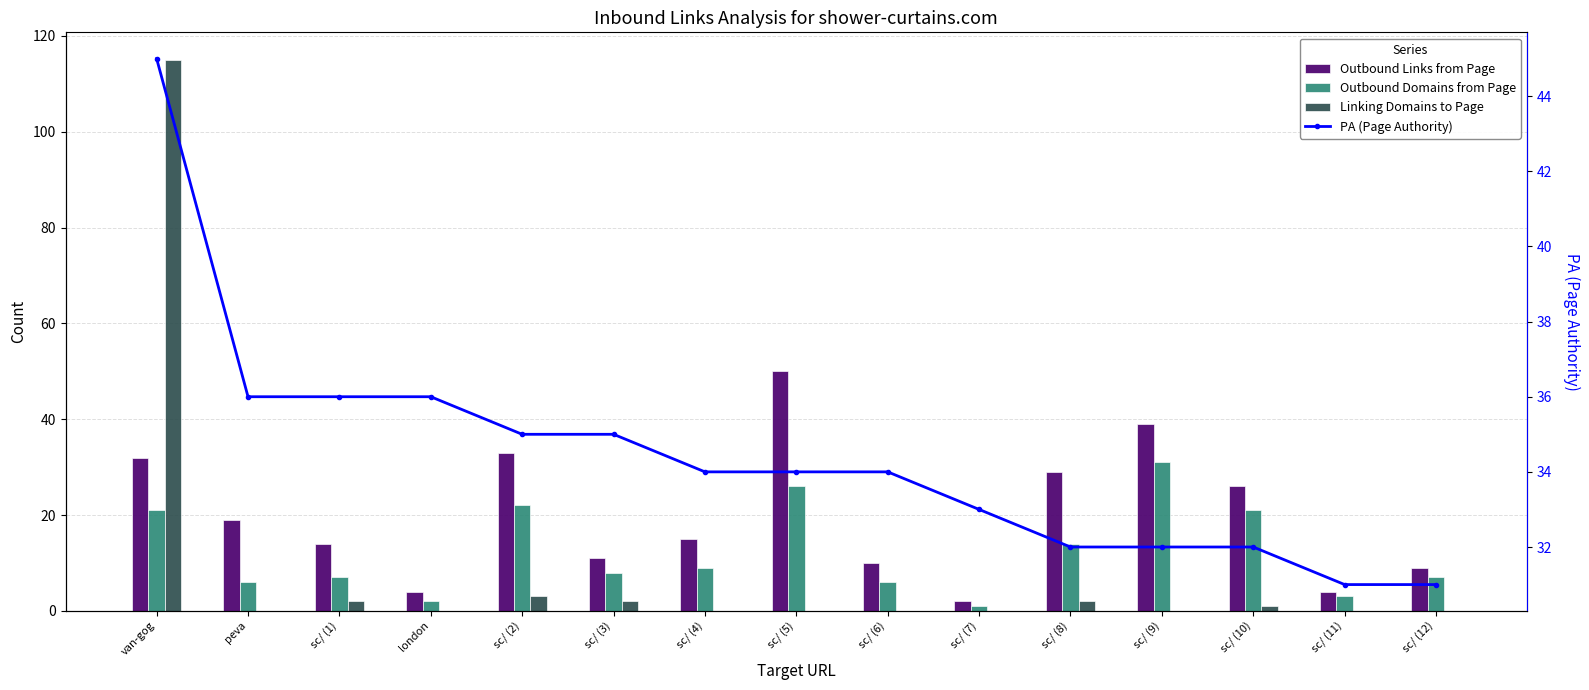

Are the bars grouped side by side (vs. stacked)?

Yes